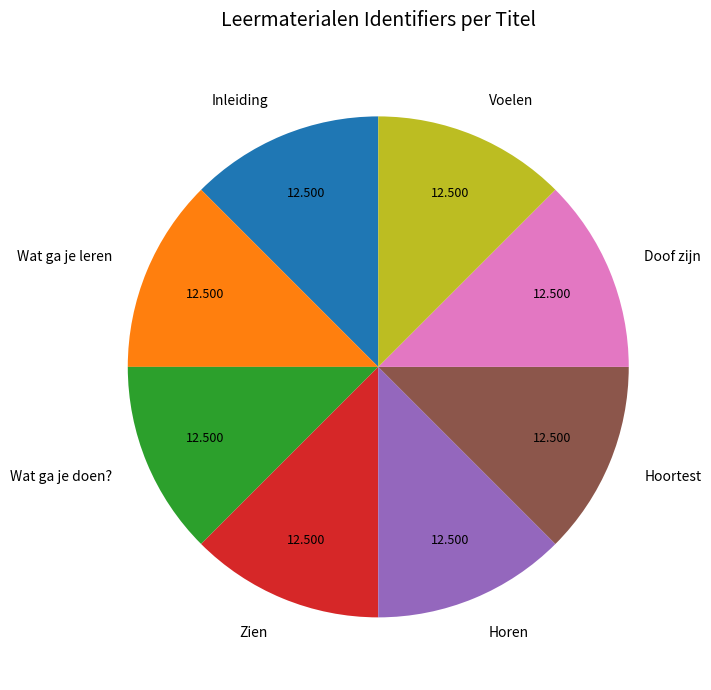

Count the number of slices in the pie.

8